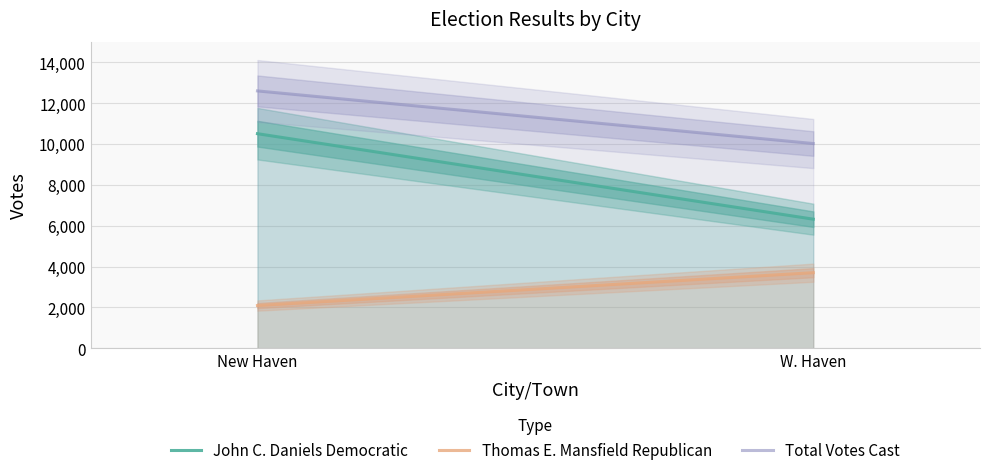

What are all the series names shown in the legend?

John C. Daniels Democratic, Thomas E. Mansfield Republican, Total Votes Cast